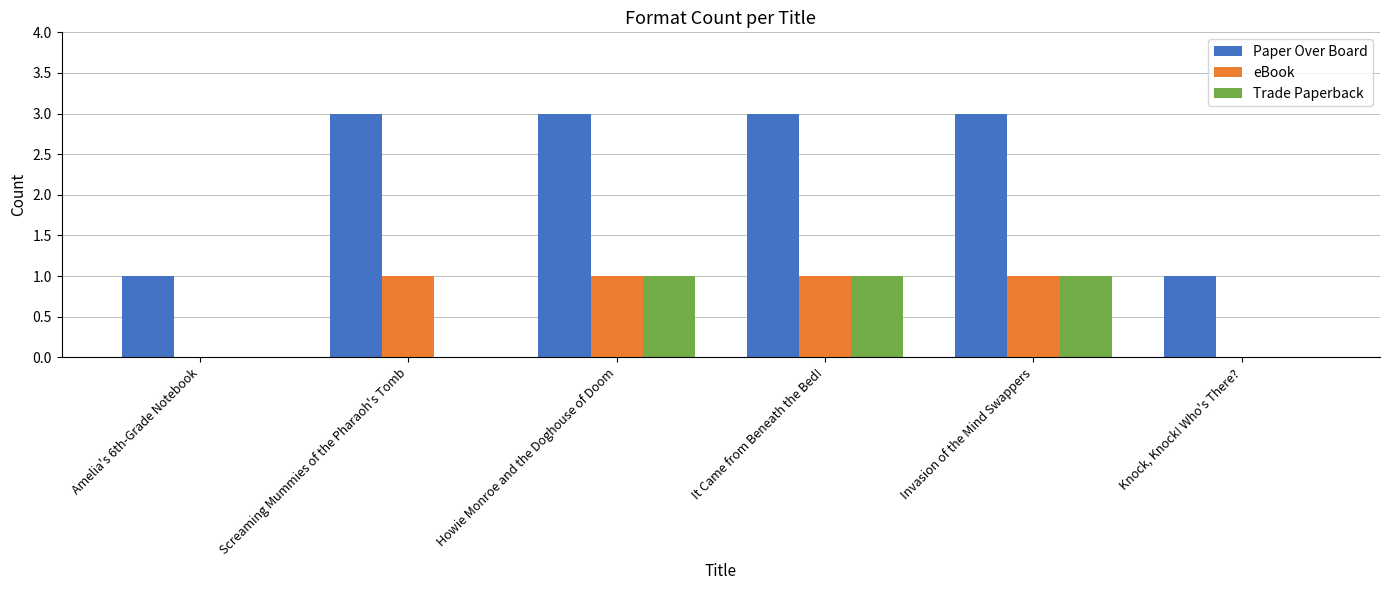

What is the sum of the eBook values at Howie Monroe and the Doghouse of Doom and It Came from Beneath the Bed!?

2